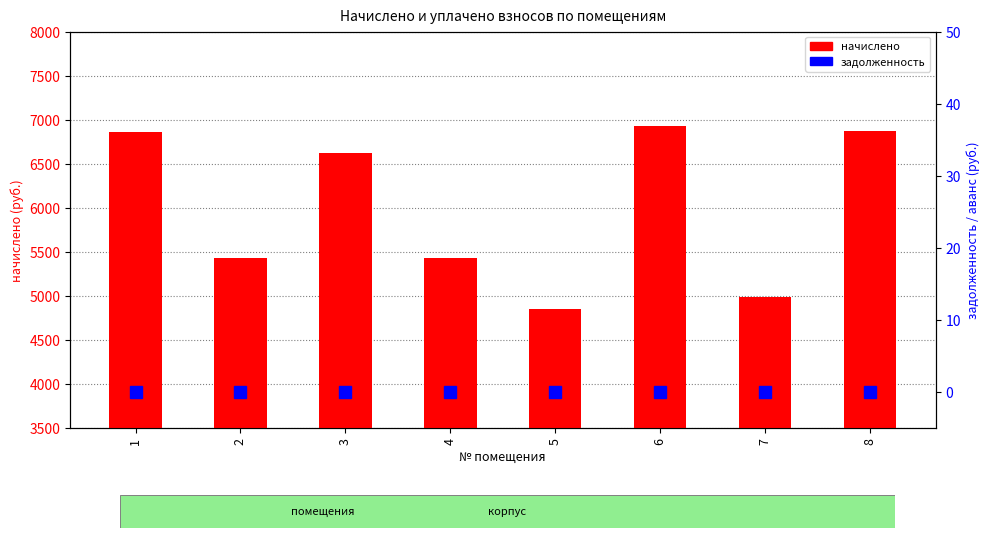

List the series in order of their overall mean, highest first.

начислено, задолженность